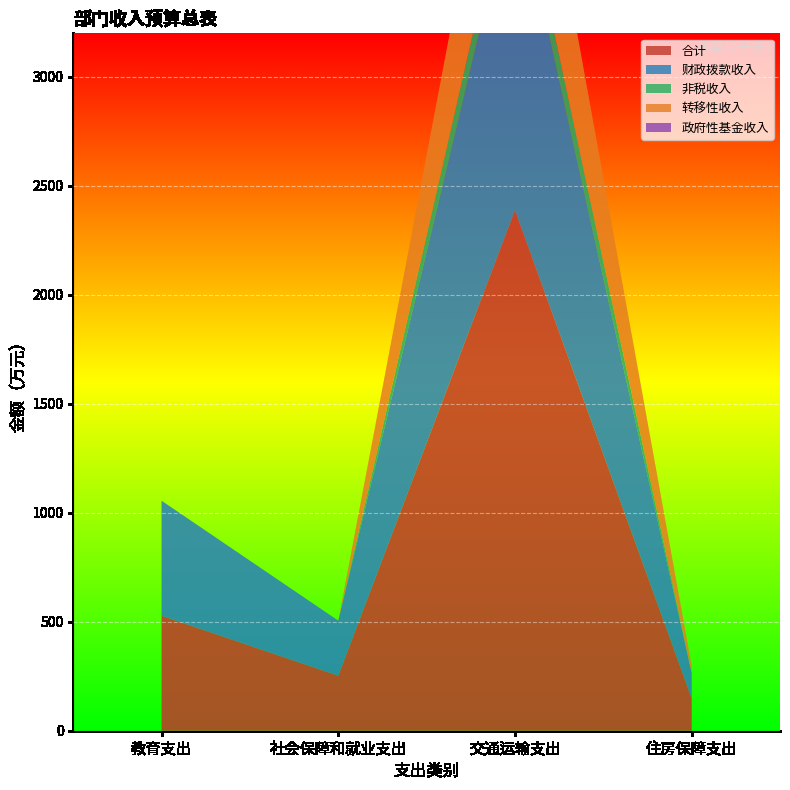

Reading left to right, list all the values displayed in this chart.

合计: 教育支出=527.4	社会保障和就业支出=252.4	交通运输支出=2388.2	住房保障支出=148.6
财政拨款收入: 教育支出=527.4	社会保障和就业支出=252.4	交通运输支出=1501.0	住房保障支出=116.1
非税收入: 教育支出=0.0	社会保障和就业支出=0.0	交通运输支出=153.1	住房保障支出=0.0
转移性收入: 教育支出=0.0	社会保障和就业支出=0.0	交通运输支出=734.1	住房保障支出=32.5
政府性基金收入: 教育支出=0.0	社会保障和就业支出=0.0	交通运输支出=0.0	住房保障支出=0.0